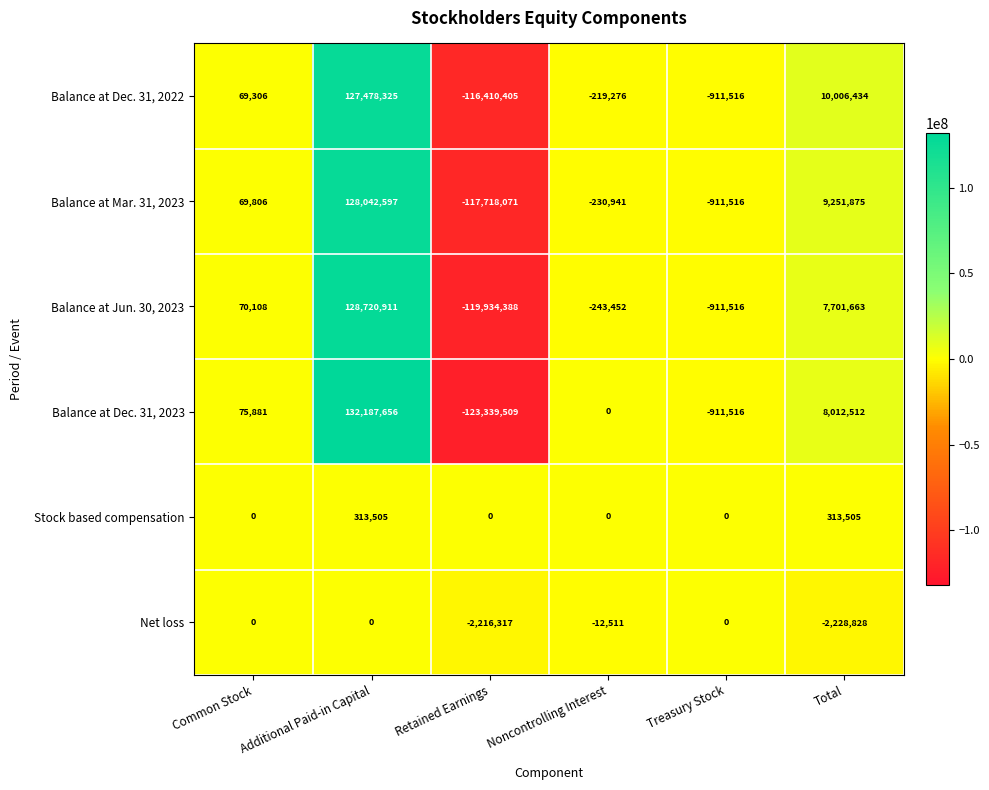

Which series changed the most between Noncontrolling Interest and Total?

Balance at Dec. 31, 2022